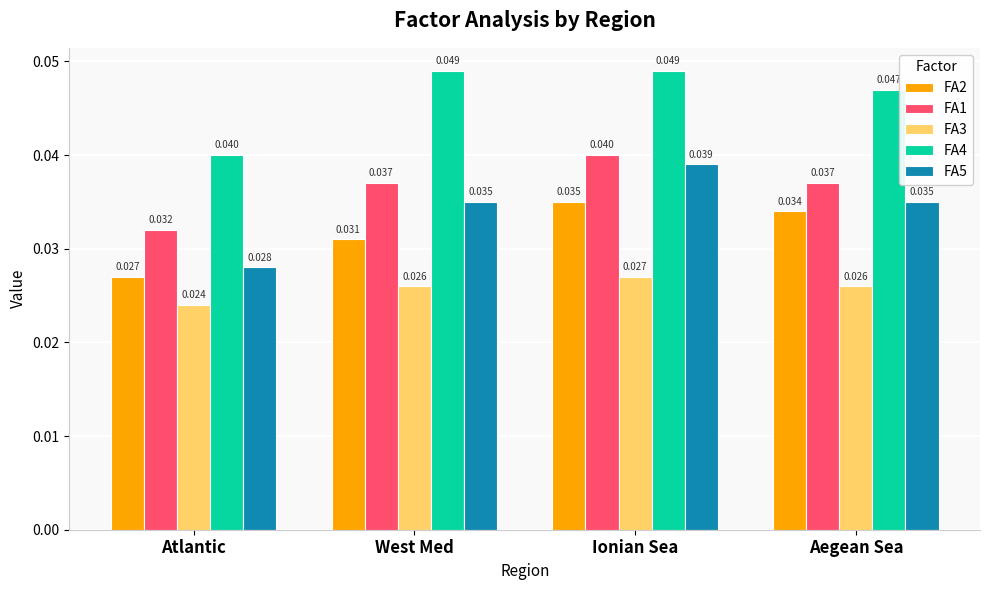

Is the value of FA2 at West Med greater than the value of FA1 at West Med?

No